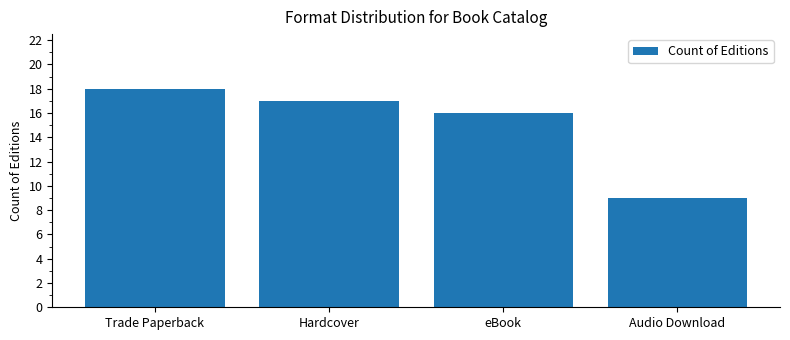

What is the label of the 3rd bar from the right?

Hardcover